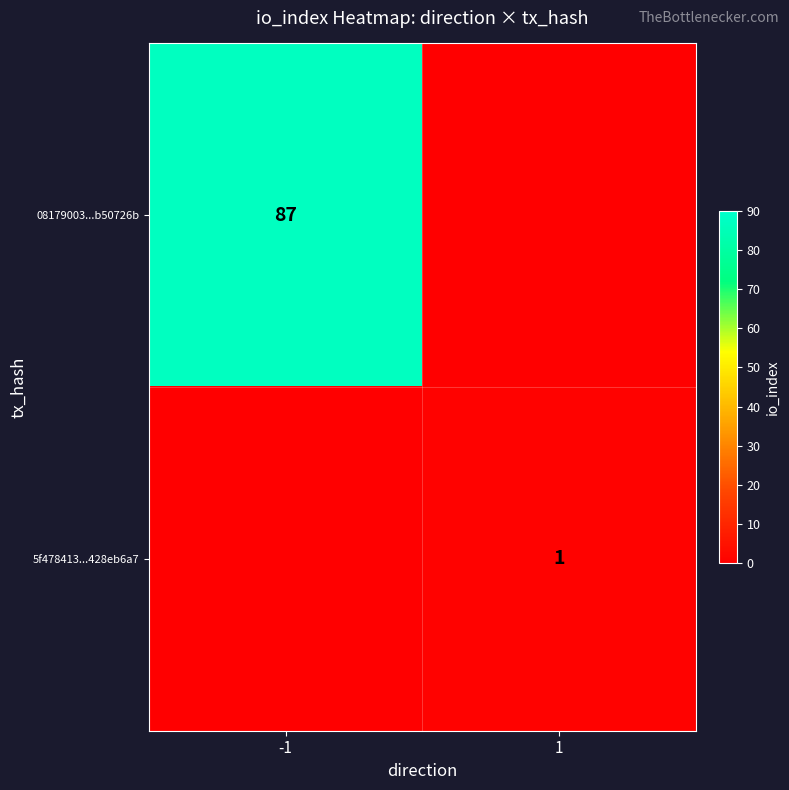

True or false: 08179003...b50726b has a value of 87 at -1.

True